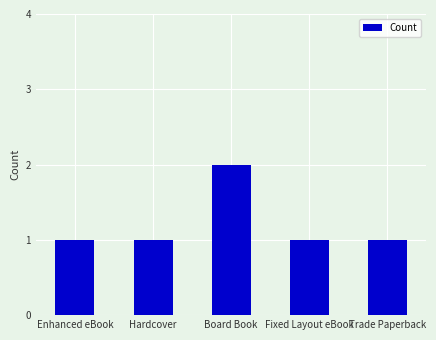

What is the ratio of the value at Hardcover to the value at Board Book?

0.5